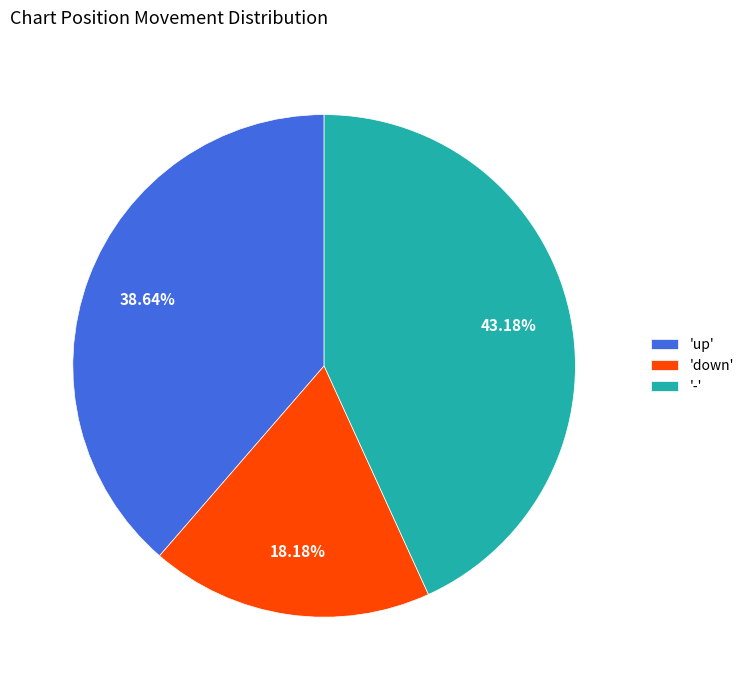

Combined, do 'up' and 'down' account for over 50%?

Yes